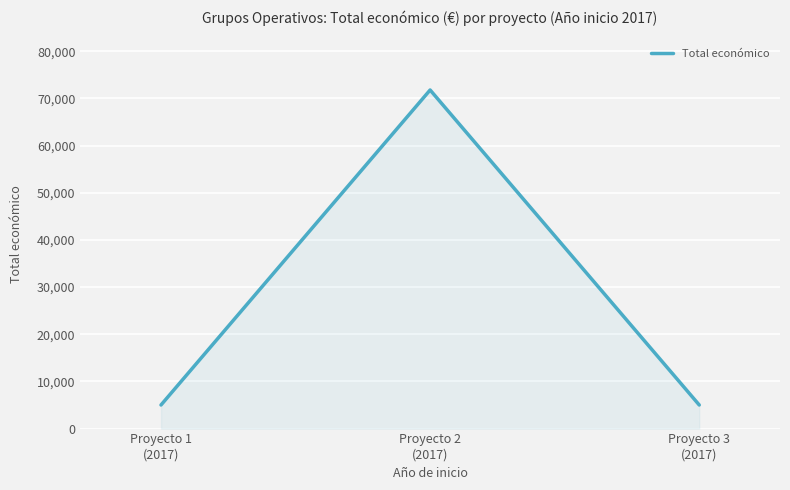

What is the sum of all values?

81800